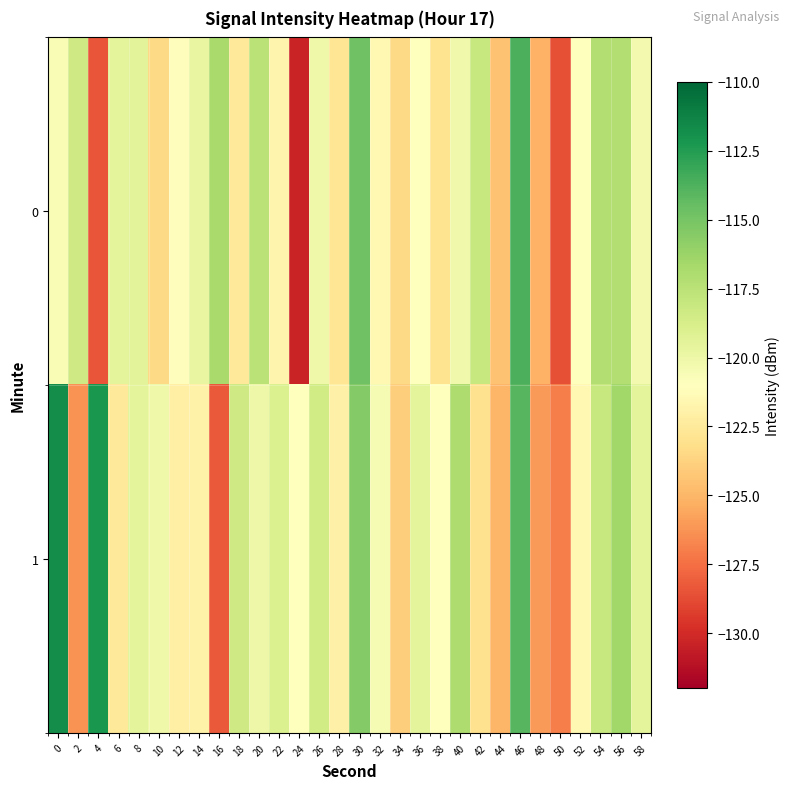

Reading left to right, extract all data points from this chart.

0: 0=-120.6	2=-118.4	4=-128.4	6=-119.5	8=-119.4	10=-123.4	12=-121.1	14=-119.8	16=-116.8	18=-122.6	20=-117.5	22=-121.8	24=-130.3	26=-120.1	28=-122.8	30=-114.8	32=-121.5	34=-123.4	36=-121.0	38=-122.9	40=-120.2	42=-118.0	44=-124.4	46=-113.7	48=-125.1	50=-128.6	52=-121.0	54=-117.2	56=-117.1	58=-120.4
1: 0=-111.7	2=-126.3	4=-112.2	6=-122.6	8=-119.5	10=-120.1	12=-122.1	14=-121.9	16=-128.2	18=-118.4	20=-120.0	22=-119.0	24=-121.0	26=-118.5	28=-122.0	30=-115.5	32=-120.5	34=-124.0	36=-119.5	38=-121.0	40=-117.0	42=-123.0	44=-125.0	46=-114.0	48=-126.0	50=-127.0	52=-121.5	54=-118.0	56=-116.5	58=-119.5